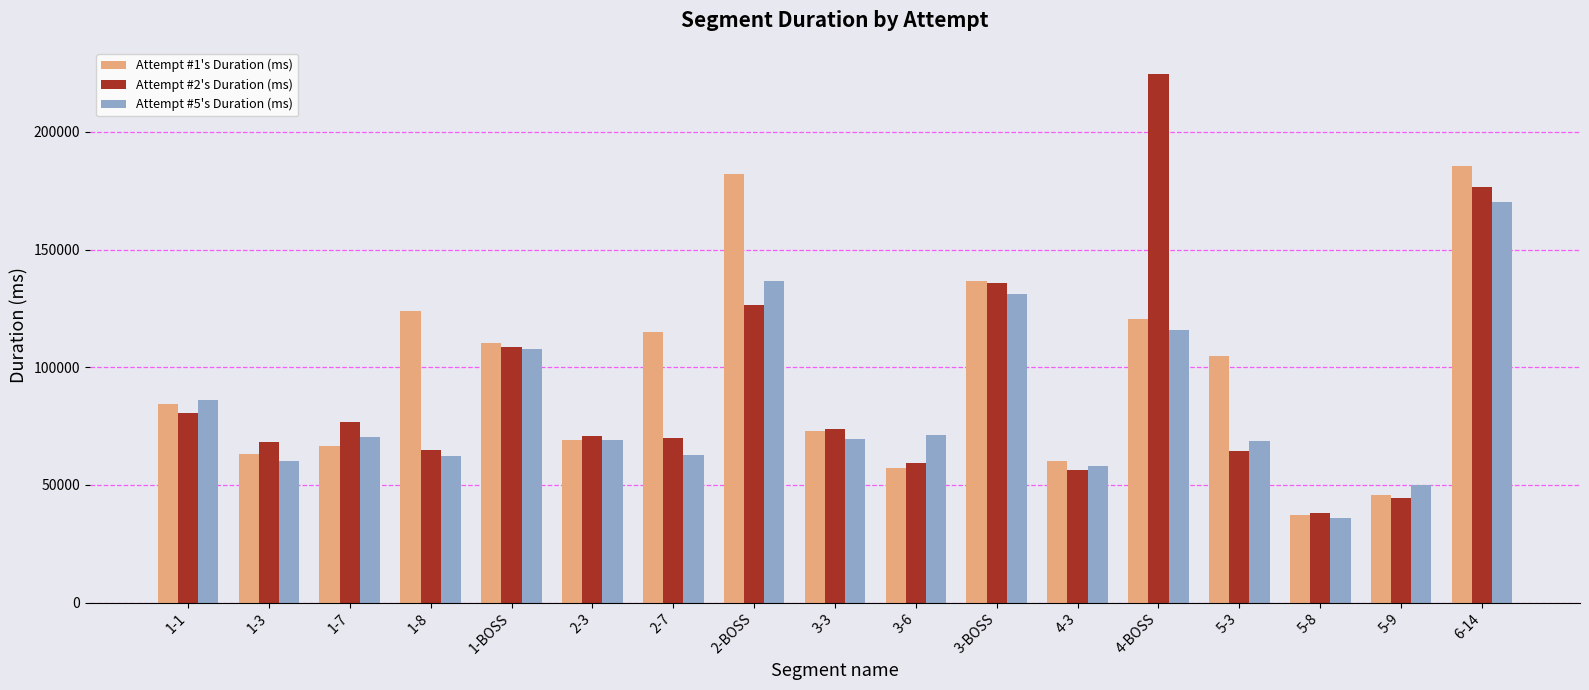

What is the lowest value of the Attempt #1's Duration (ms) series?

37240